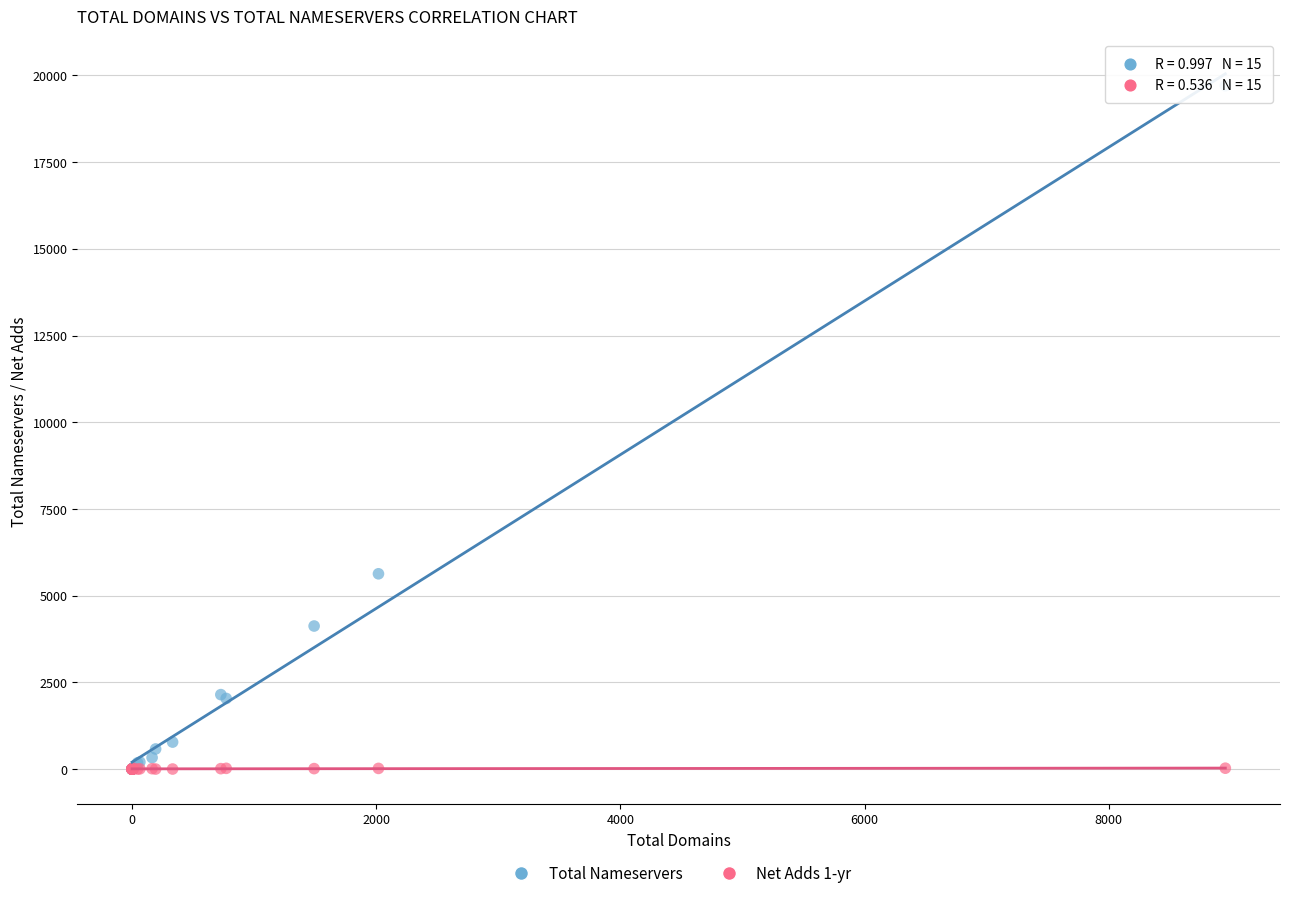

Which series has the largest Y range (max minus min)?

Total Nameservers